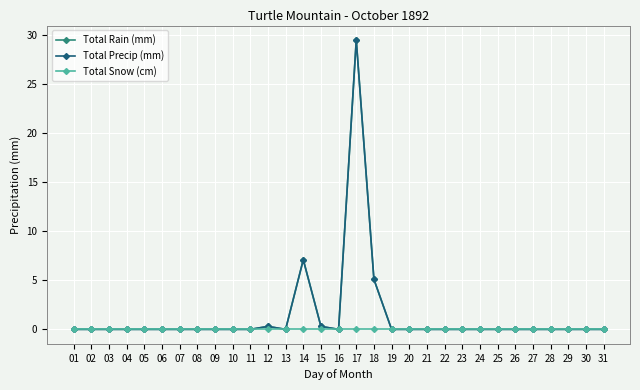

Reading left to right, extract all data points from this chart.

Total Rain (mm): 01=0.0	02=0.0	03=0.0	04=0.0	05=0.0	06=0.0	07=0.0	08=0.0	09=0.0	10=0.0	11=0.0	12=0.3	13=0.0	14=7.1	15=0.3	16=0.0	17=29.5	18=5.1	19=0.0	20=0.0	21=0.0	22=0.0	23=0.0	24=0.0	25=0.0	26=0.0	27=0.0	28=0.0	29=0.0	30=0.0	31=0.0
Total Precip (mm): 01=0.0	02=0.0	03=0.0	04=0.0	05=0.0	06=0.0	07=0.0	08=0.0	09=0.0	10=0.0	11=0.0	12=0.3	13=0.0	14=7.1	15=0.3	16=0.0	17=29.5	18=5.1	19=0.0	20=0.0	21=0.0	22=0.0	23=0.0	24=0.0	25=0.0	26=0.0	27=0.0	28=0.0	29=0.0	30=0.0	31=0.0
Total Snow (cm): 01=0.0	02=0.0	03=0.0	04=0.0	05=0.0	06=0.0	07=0.0	08=0.0	09=0.0	10=0.0	11=0.0	12=0.0	13=0.0	14=0.0	15=0.0	16=0.0	17=0.0	18=0.0	19=0.0	20=0.0	21=0.0	22=0.0	23=0.0	24=0.0	25=0.0	26=0.0	27=0.0	28=0.0	29=0.0	30=0.0	31=0.0